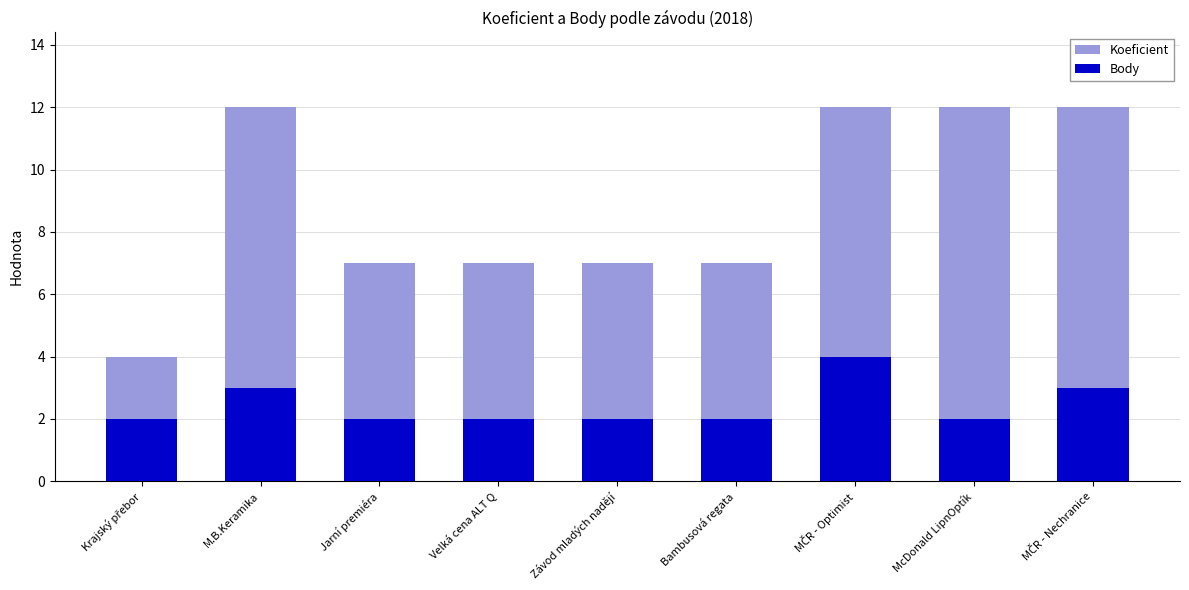

What is the average value of the Body series?

2